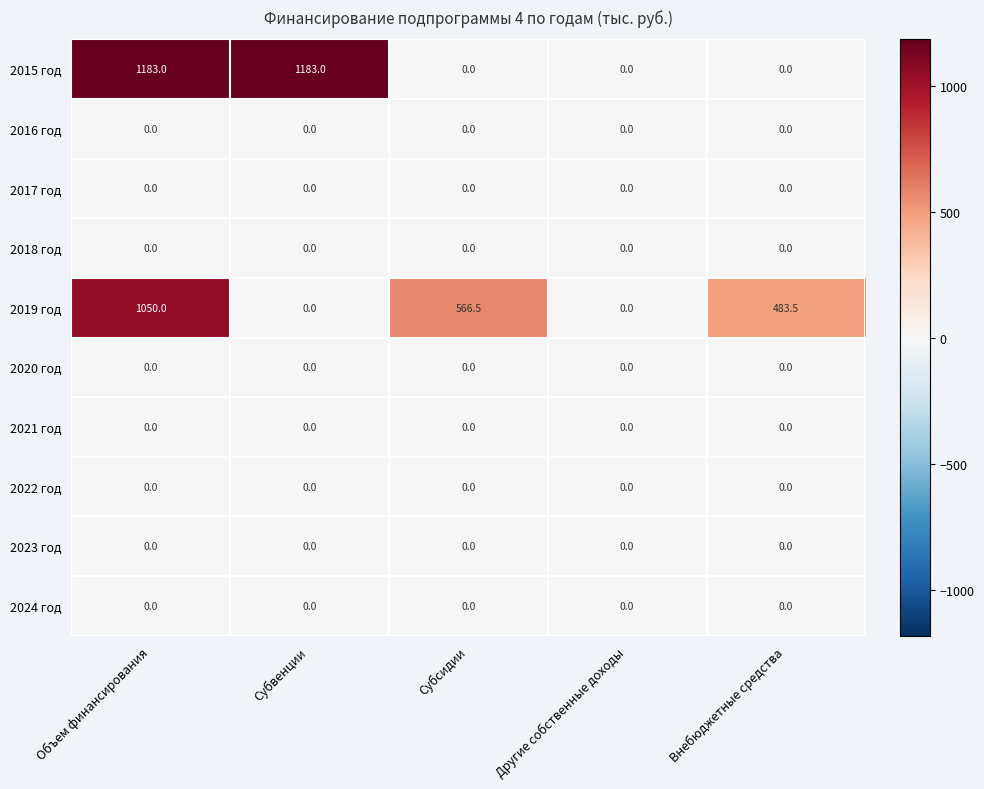

What is the total value across all series at Субвенции?

1183.0